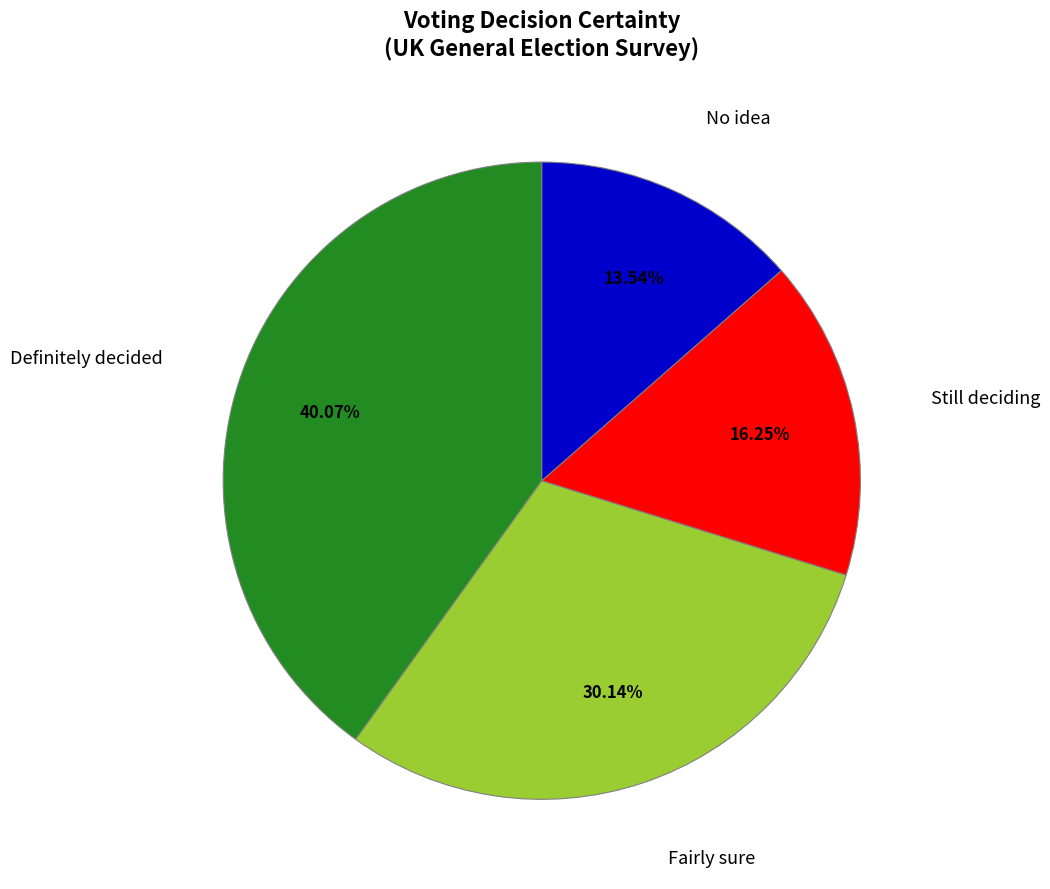

Combined, do Definitely decided and Still deciding account for over 50%?

Yes